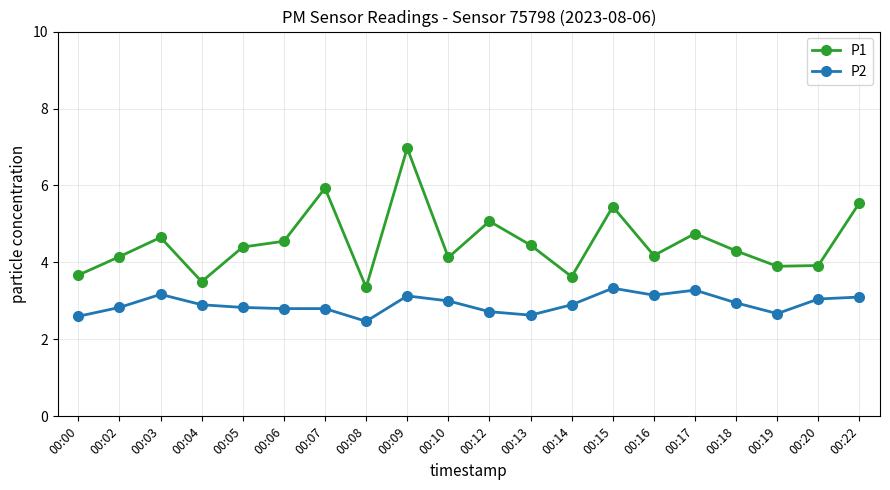

List the series in order of their peak value, highest first.

P1, P2